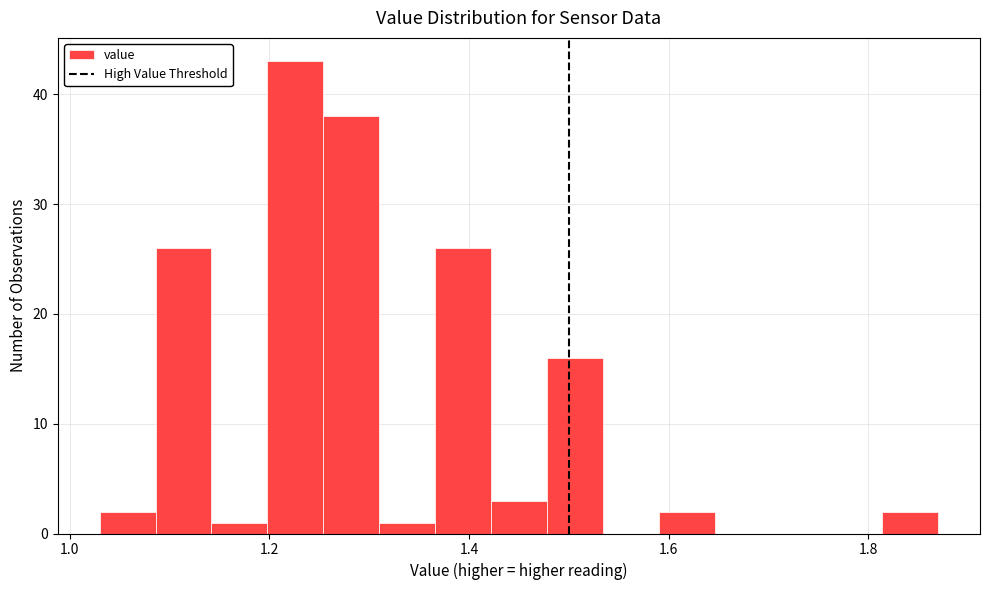

Around what value on the x-axis is the tallest bar? Give the approximate position of its centre, as read against the axis.

1.22